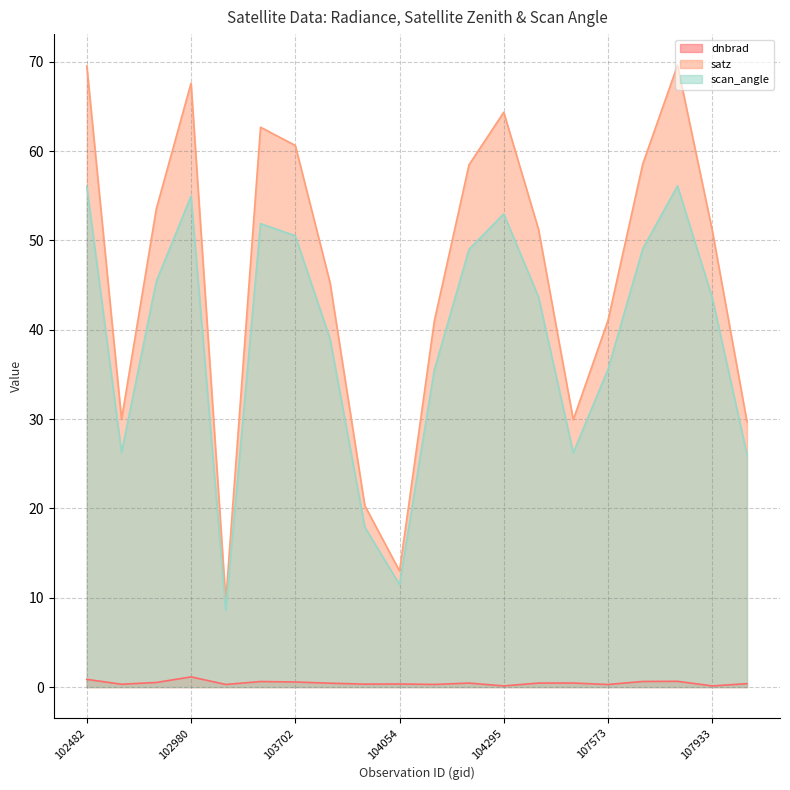

Reading left to right, extract all data points from this chart.

dnbrad: 0.9	0.3	0.5	1.1	0.3	0.6	0.6	0.4	0.3	0.3	0.3	0.4	0.1	0.4	0.4	0.3	0.6	0.6	0.1	0.4
satz: 69.5	30.0	53.5	67.6	9.7	62.7	60.6	45.3	20.3	13.0	40.9	58.5	64.4	51.2	29.9	41.1	58.6	69.6	51.1	29.7
scan_angle: 56.1	26.3	45.4	55.0	8.6	51.9	50.5	39.0	17.9	11.5	35.5	49.0	53.0	43.7	26.2	35.6	49.1	56.1	43.6	26.0